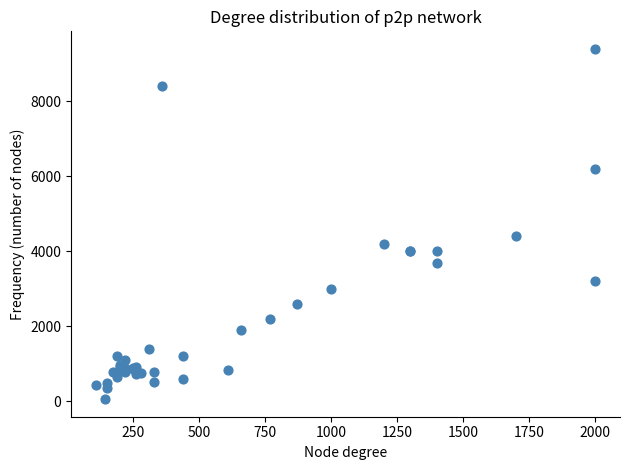

What Y value in the scatter plot is closest to 4729?

4400